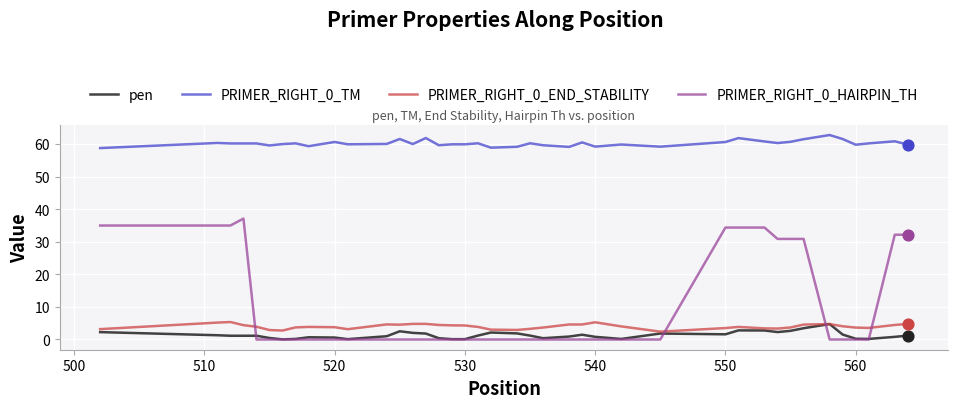

True or false: PRIMER_RIGHT_0_TM and PRIMER_RIGHT_0_END_STABILITY intersect in this chart.

False